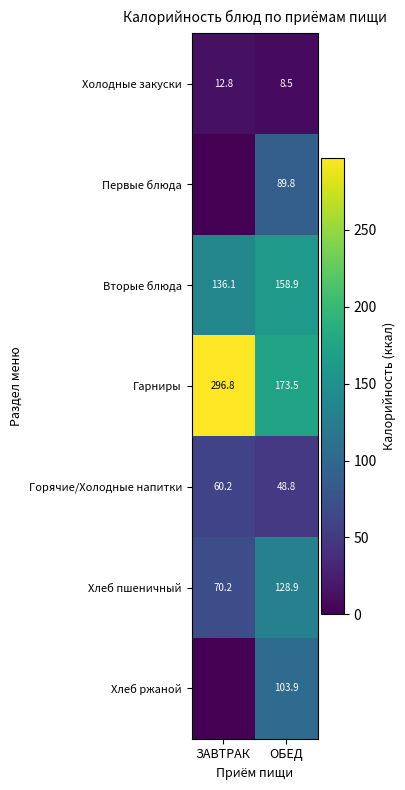

How many data points in Вторые блюда are less than 158?

1